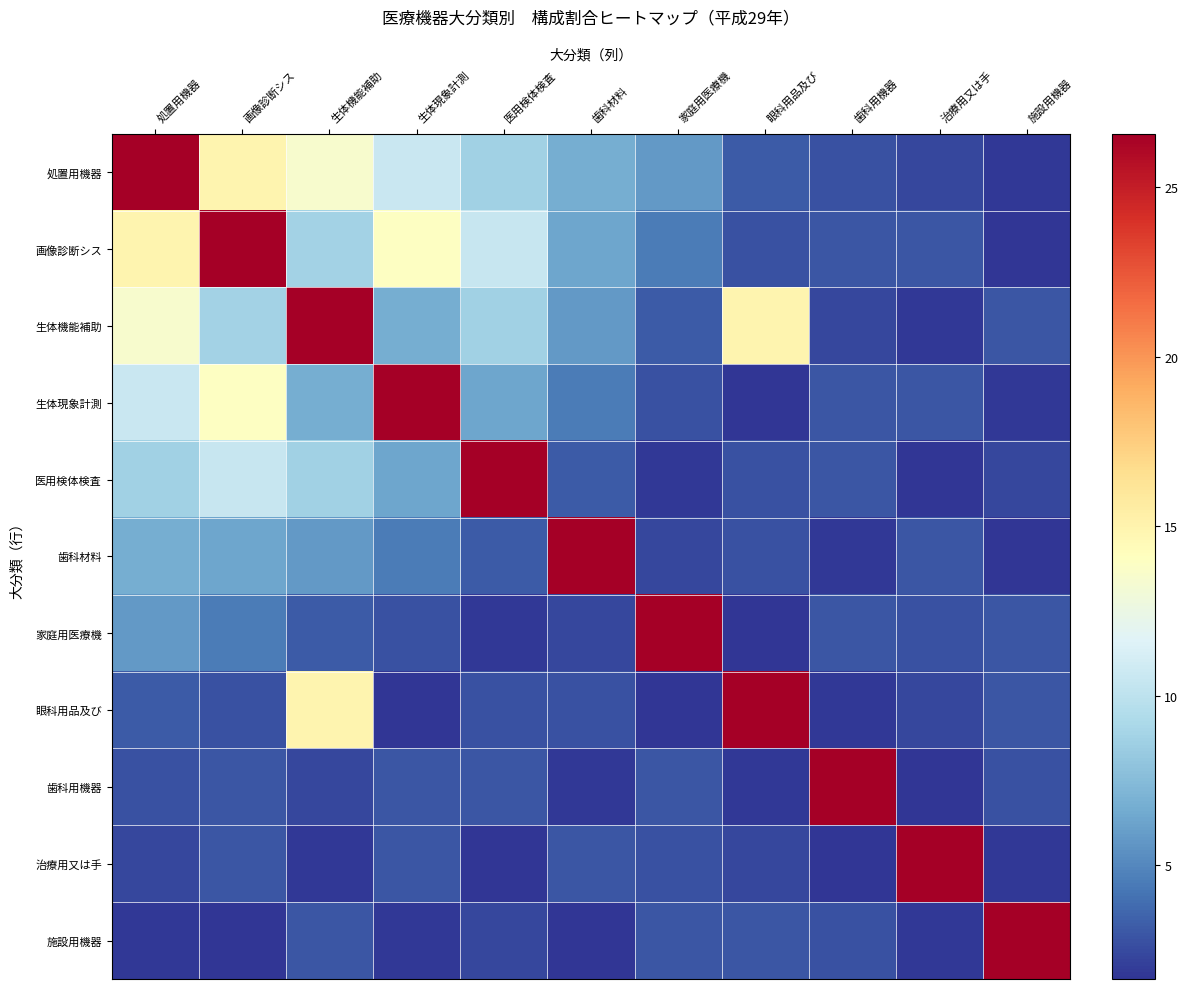

At which category is the sum across all series the highest?

処置用機器